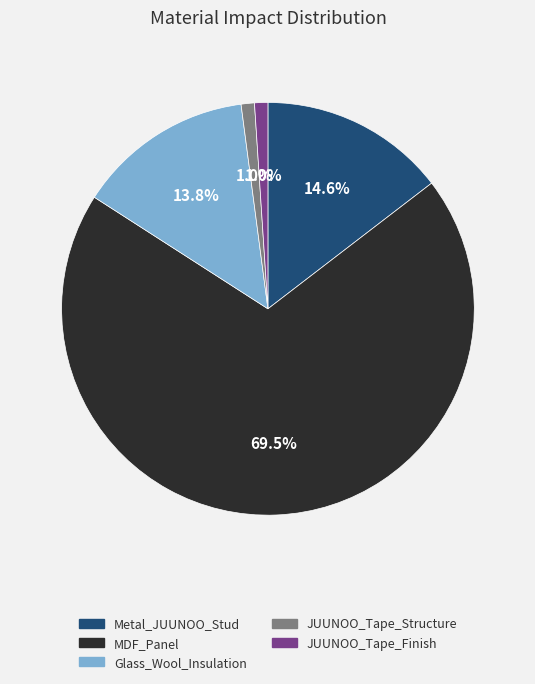

Count the number of slices in the pie.

5